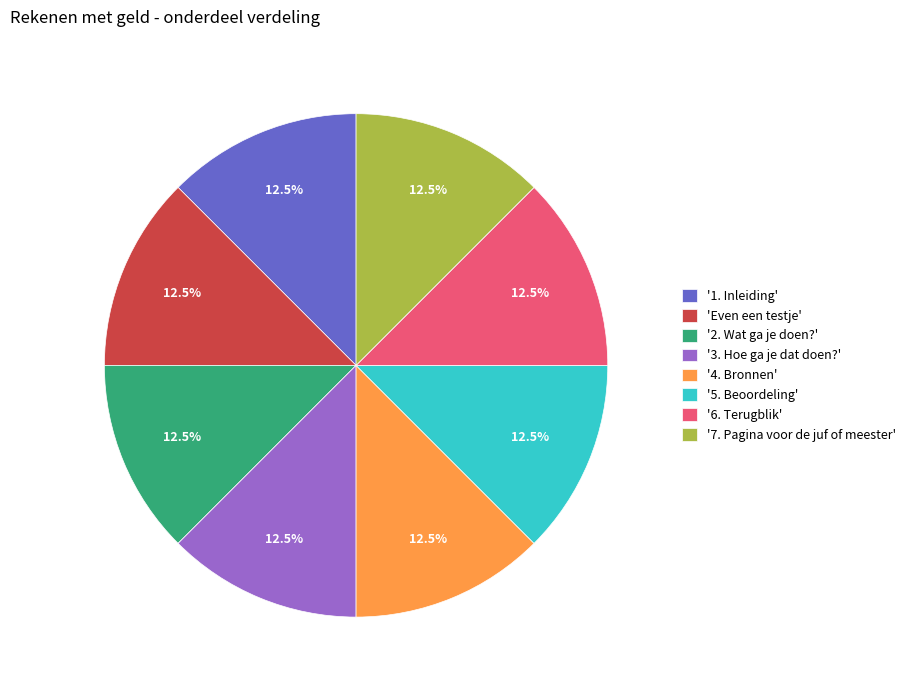

Approximately how many times larger is the value at '1. Inleiding' compared to 'Even een testje'?

1.0